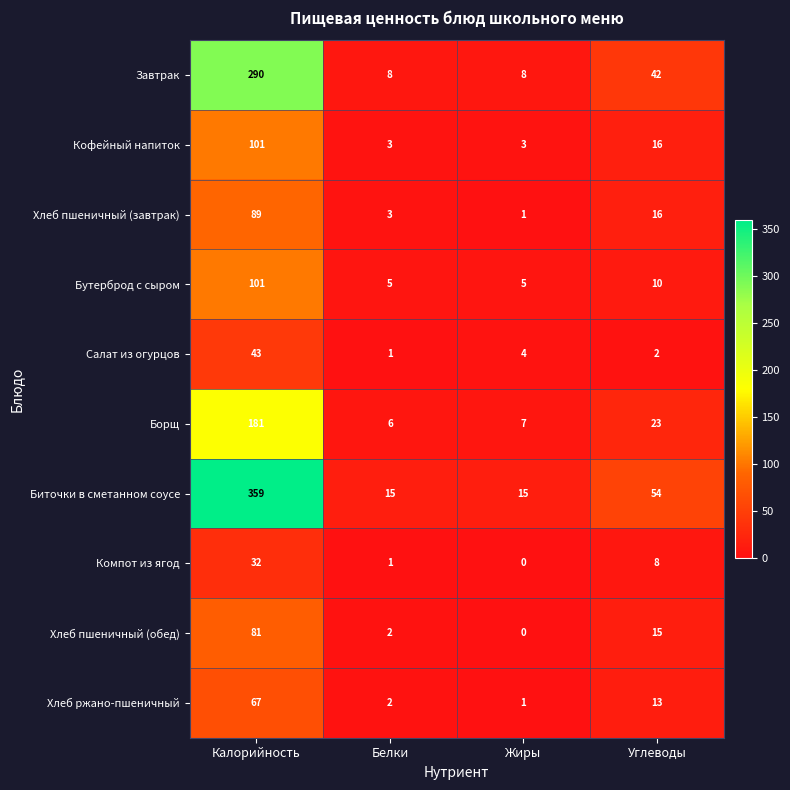

How many categories are shown in the chart?

4